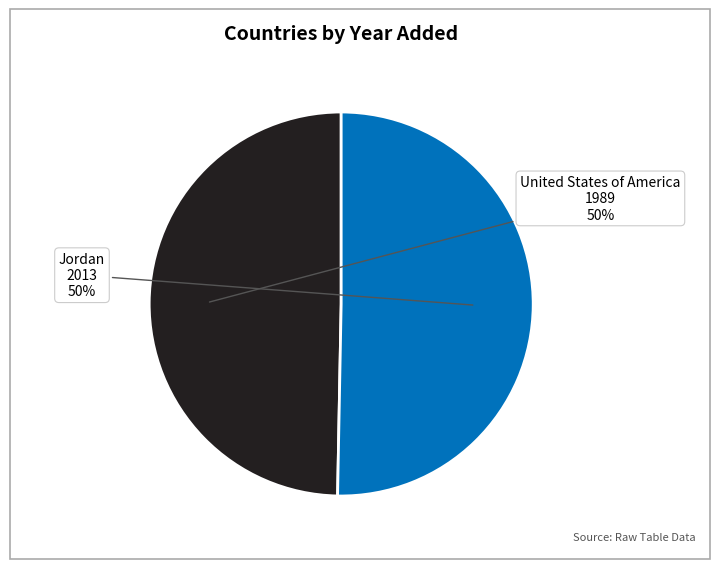

What is the ratio of the value at United States of America to the value at Jordan?

1.0